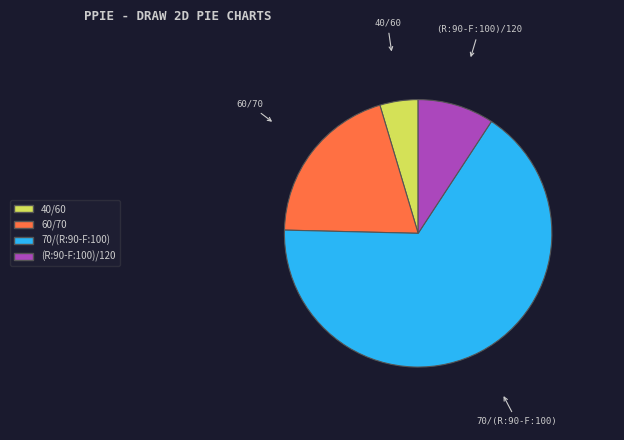

Do (R:90-F:100)/120 and 60/70 together represent more than half of the pie?

No